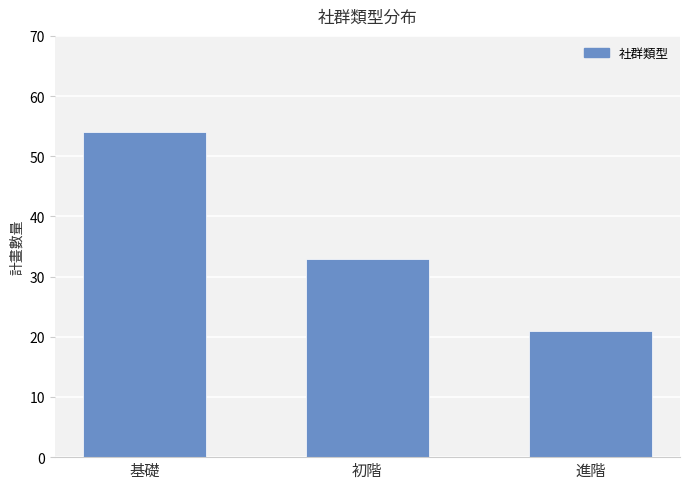

List the labels in order of value, smallest first.

進階, 初階, 基礎